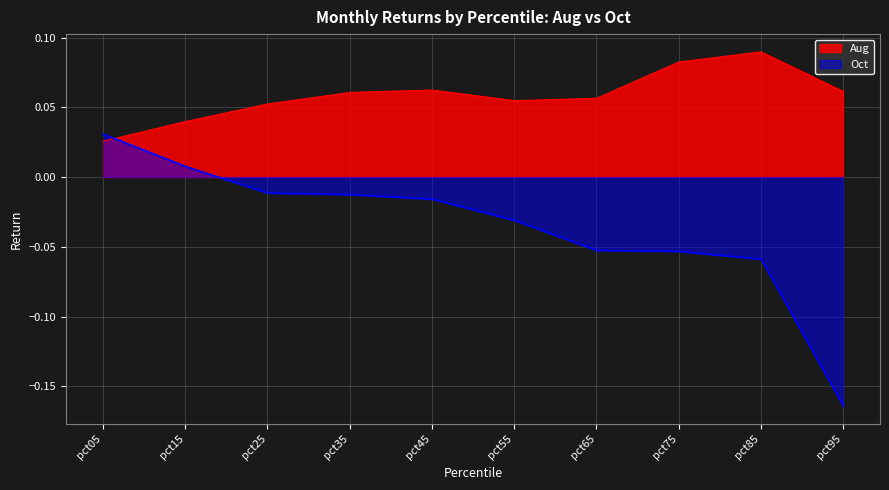

True or false: Oct has more than 0 interior local peaks.

False